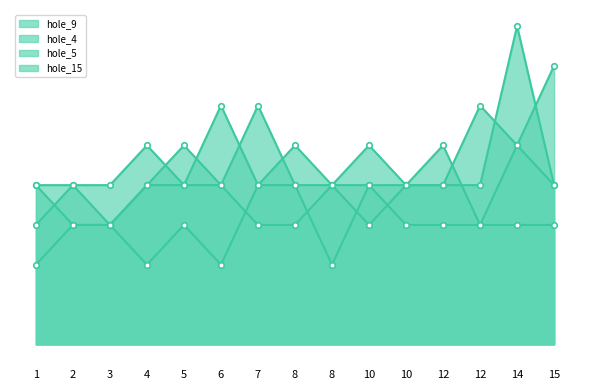

Which series has the widest spread of values?

hole_4